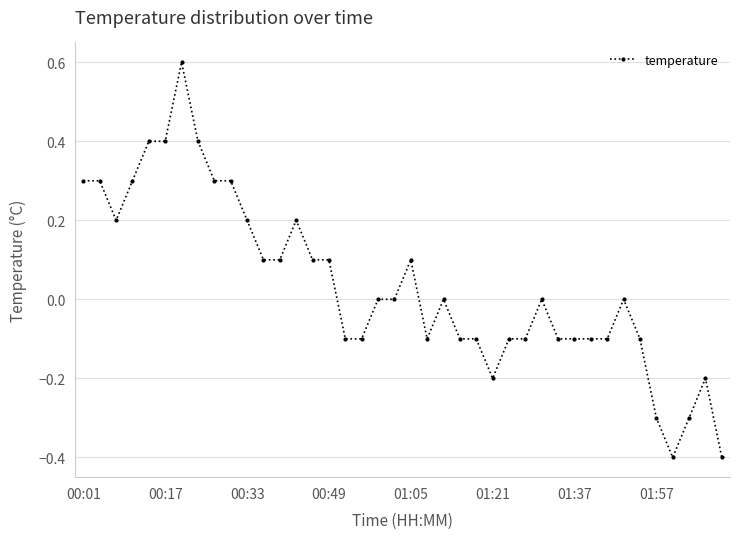

Does the chart display data point markers on the line(s)?

Yes